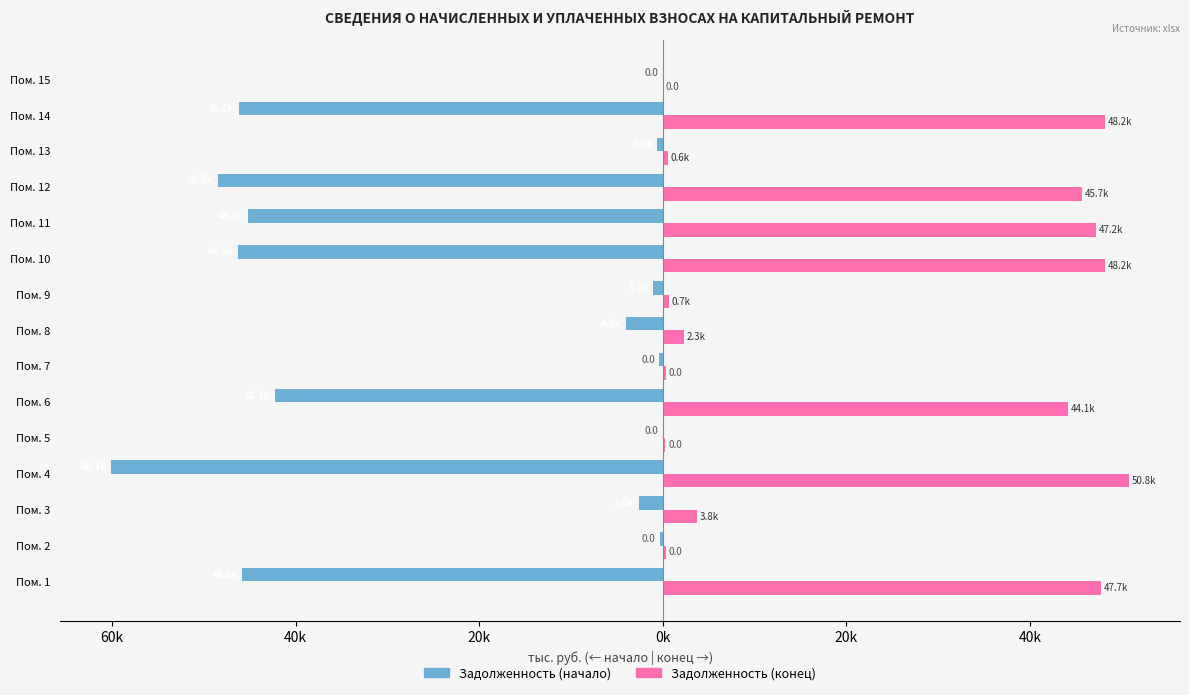

What are all the series names shown in the legend?

Задолженность (начало), Задолженность (конец)